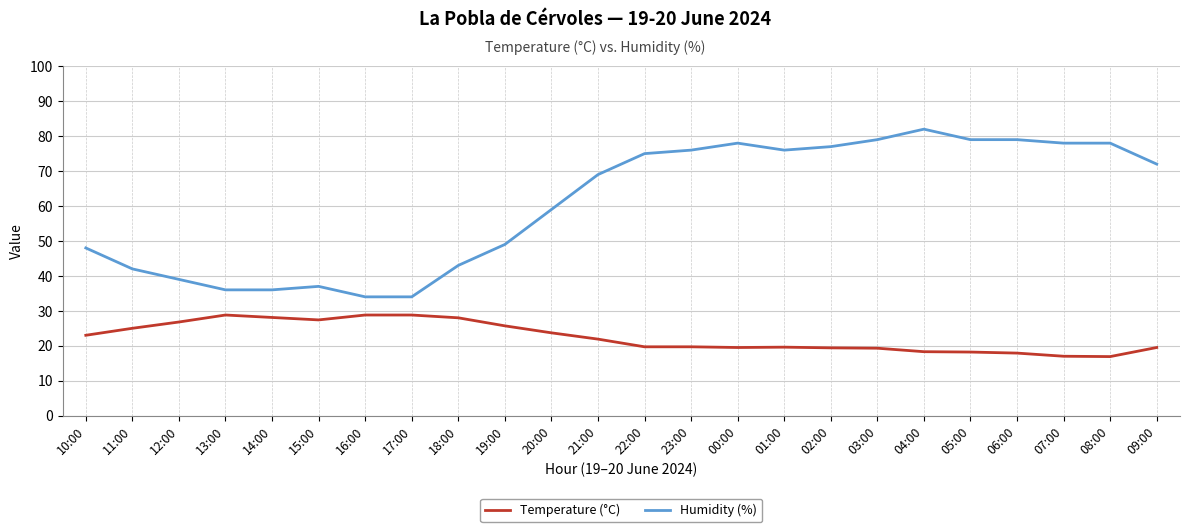

True or false: Temperature (°C) and Humidity (%) cross at least once.

False